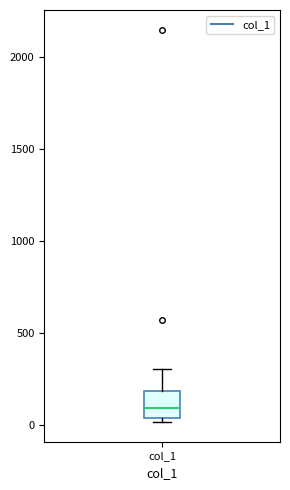

Transcribe this box plot: give where the median line is, the range the box spans, and where the two whiskers end, as read against the y-axis. The values are not printed on the chart, so give them approximately, as read against the axis.

median 100, box 50 to 200, whiskers 0 to 300